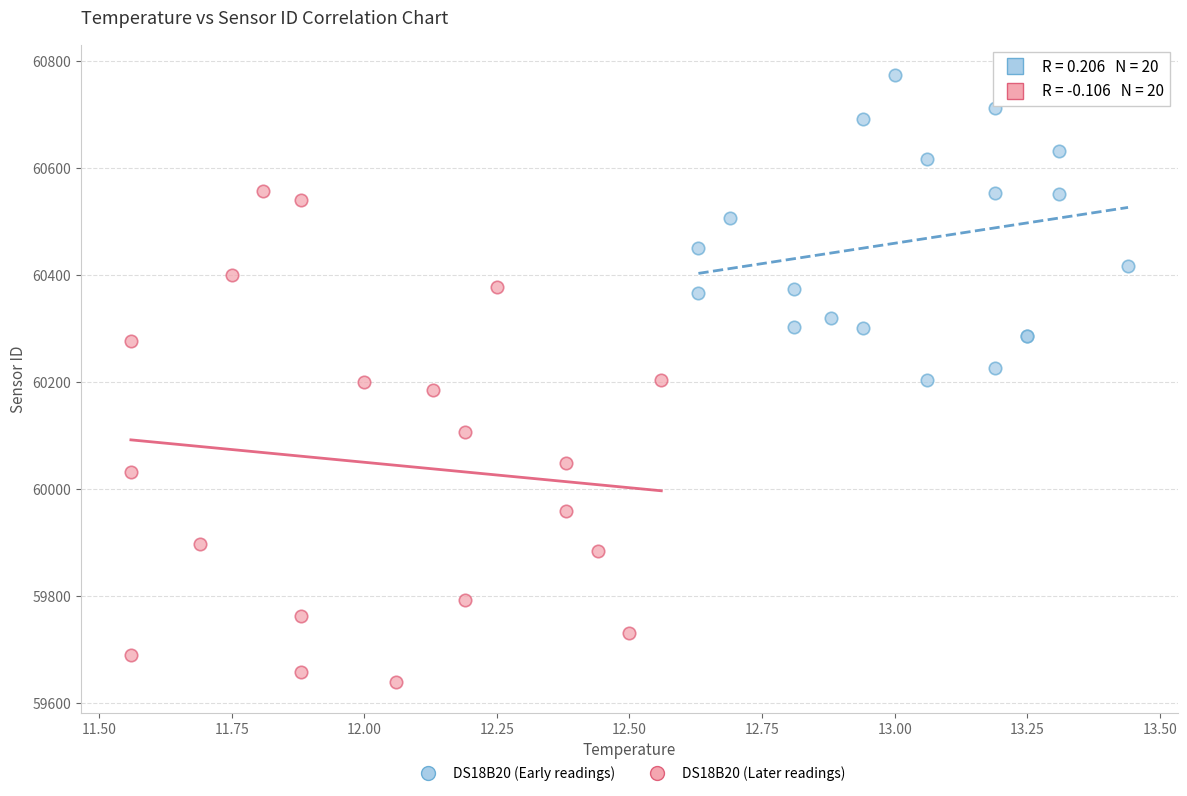

Which series contains the highest Y value?

DS18B20 (Early readings)